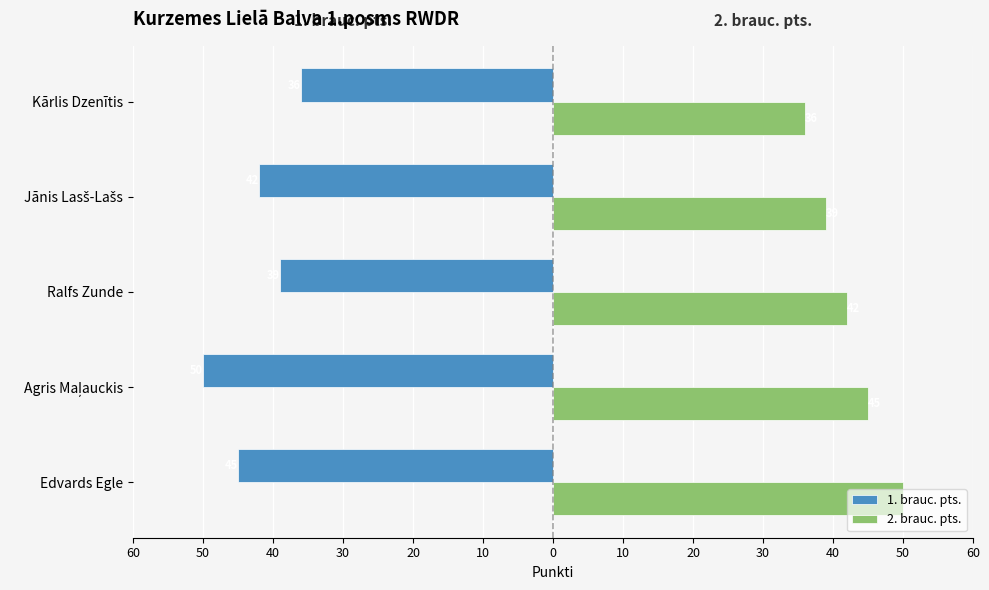

What is the difference between the maximum and minimum values in the 1. brauc. pts. series?

14